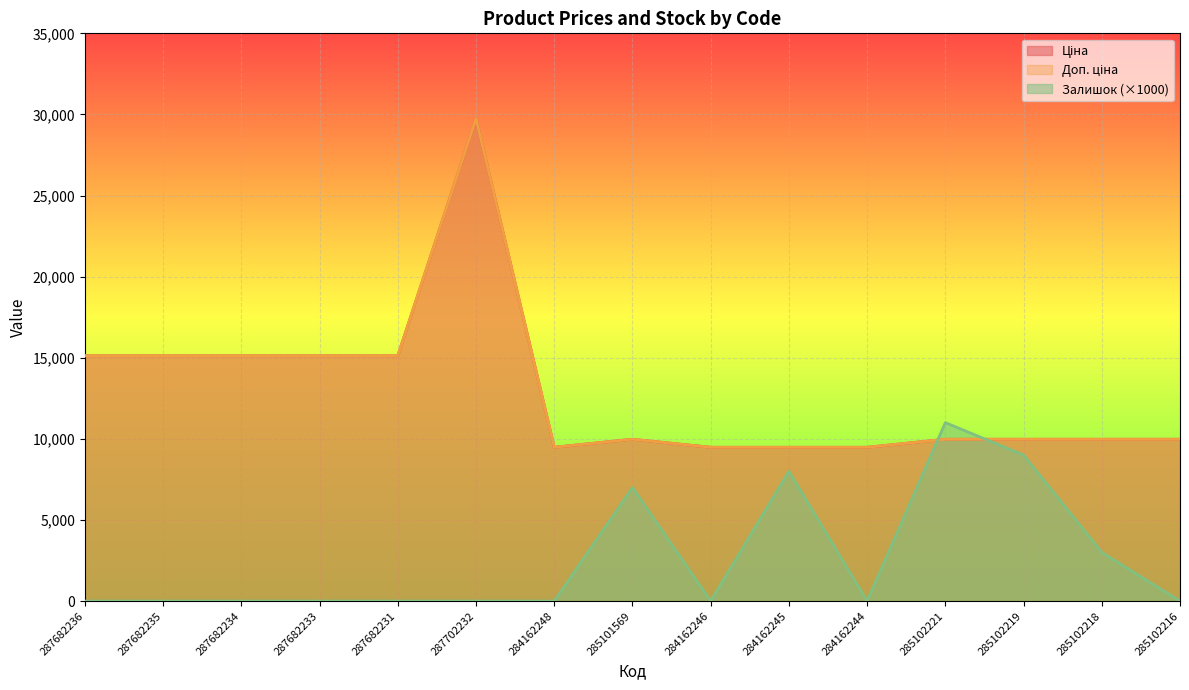

Is the value of Ціна at 284162245 greater than the value of Доп. ціна at 287682233?

No